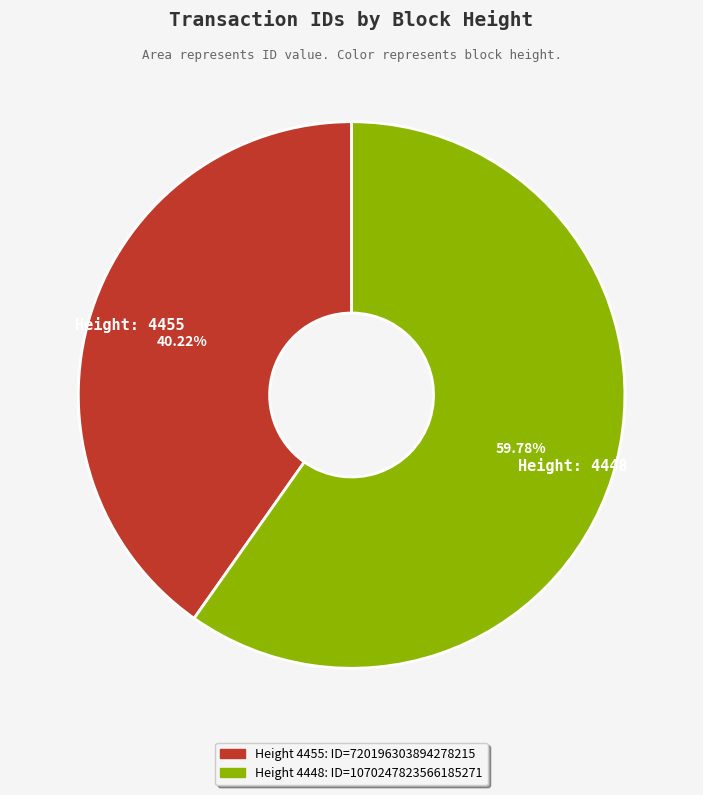

Is there a majority slice in this chart?

Yes